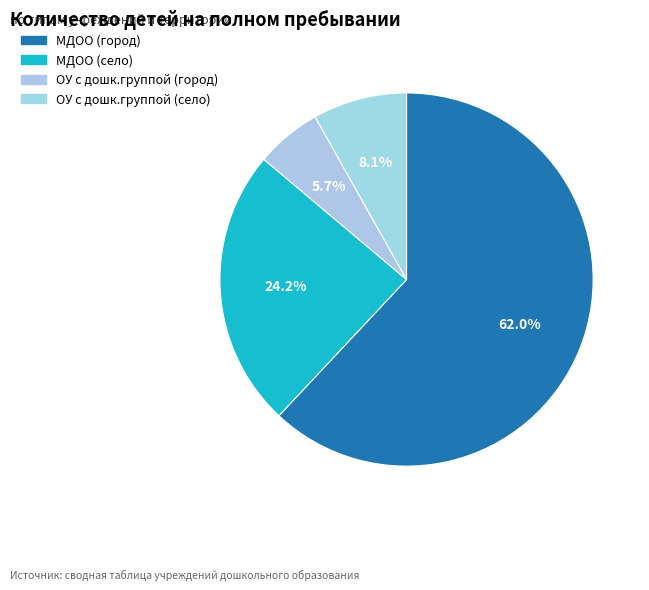

Does any single category account for the majority?

Yes